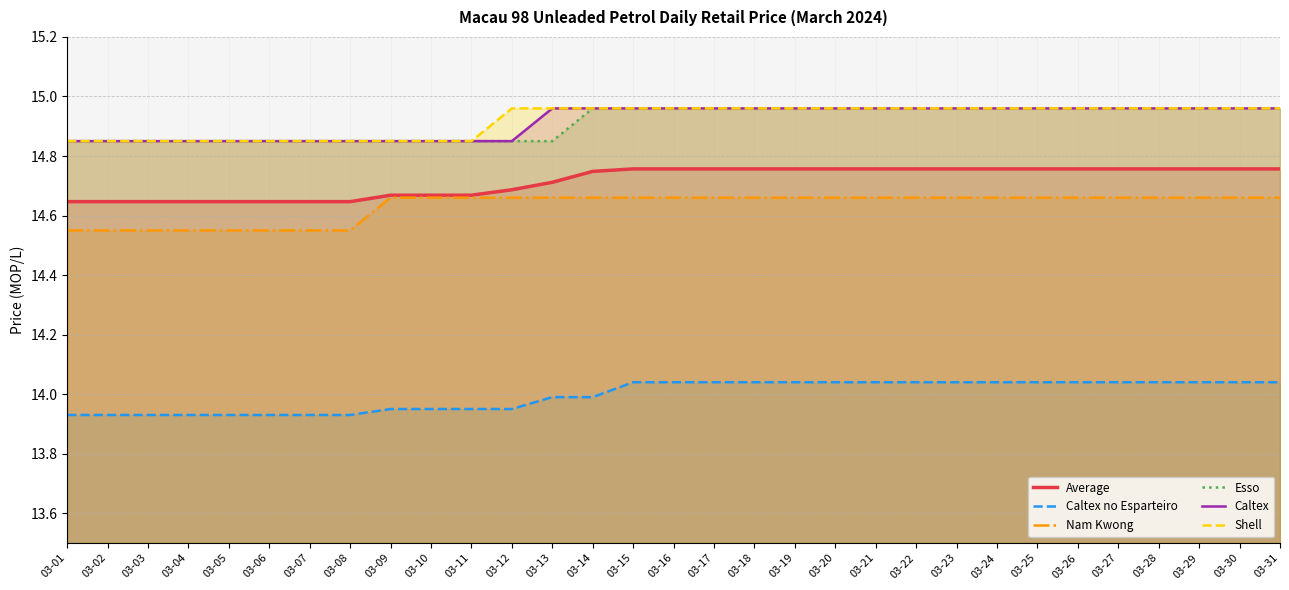

Is it true that Esso equals 9.5 at 03-08?

False